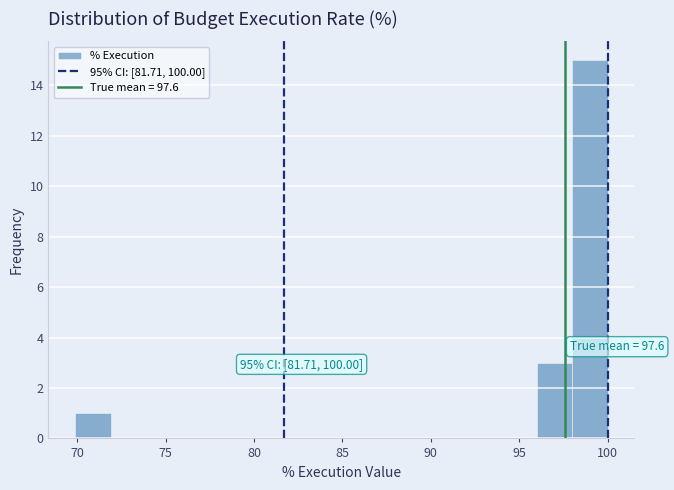

Over which range of the x-axis is the bar tallest?

98 to 100